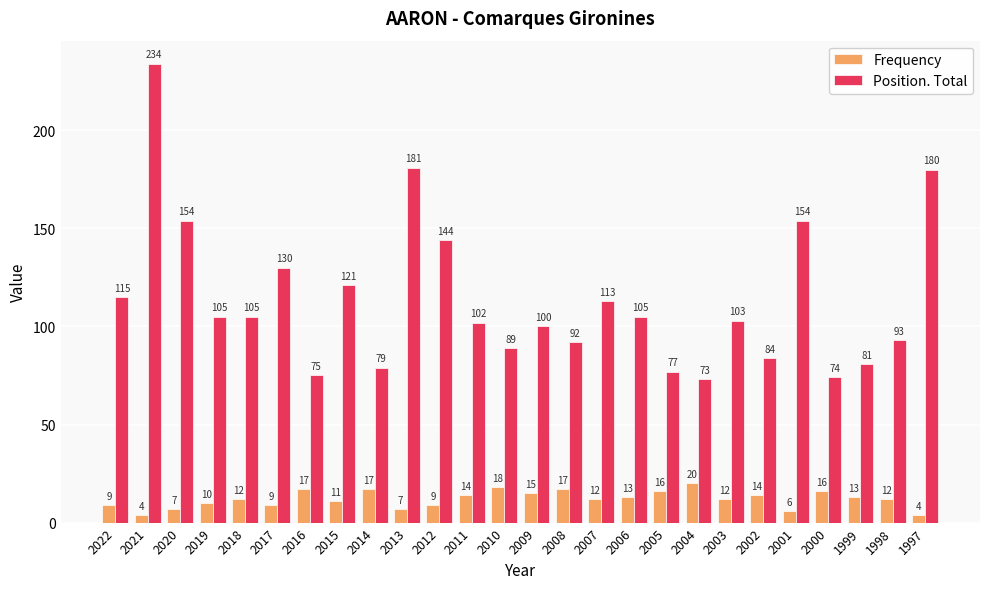

What is the difference between the highest and lowest values at 2012?

135